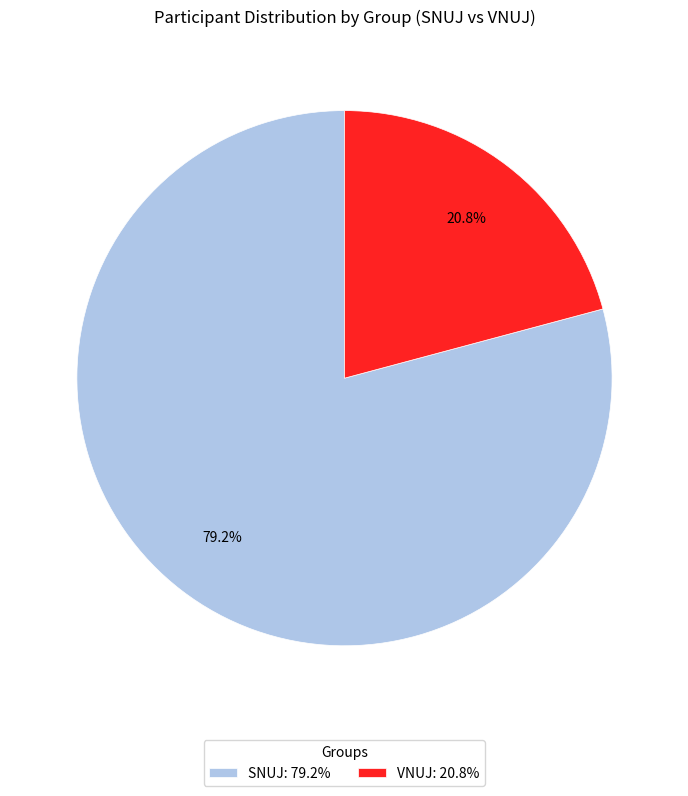

Is it true that VNUJ is 26% of the pie?

False